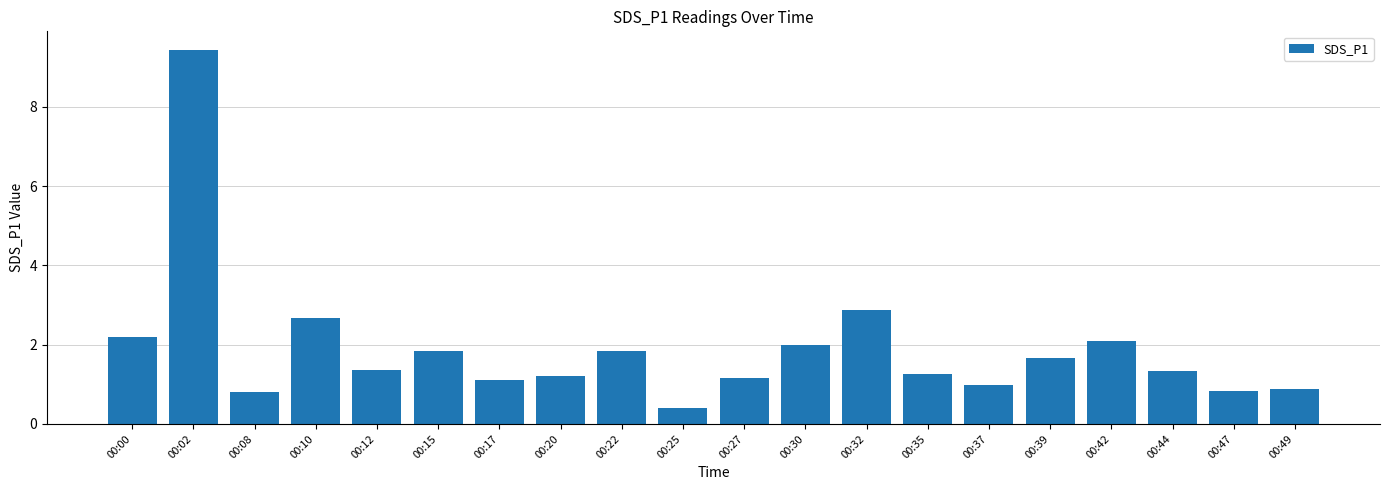

What is the value of the 3rd bar from the left?

0.8